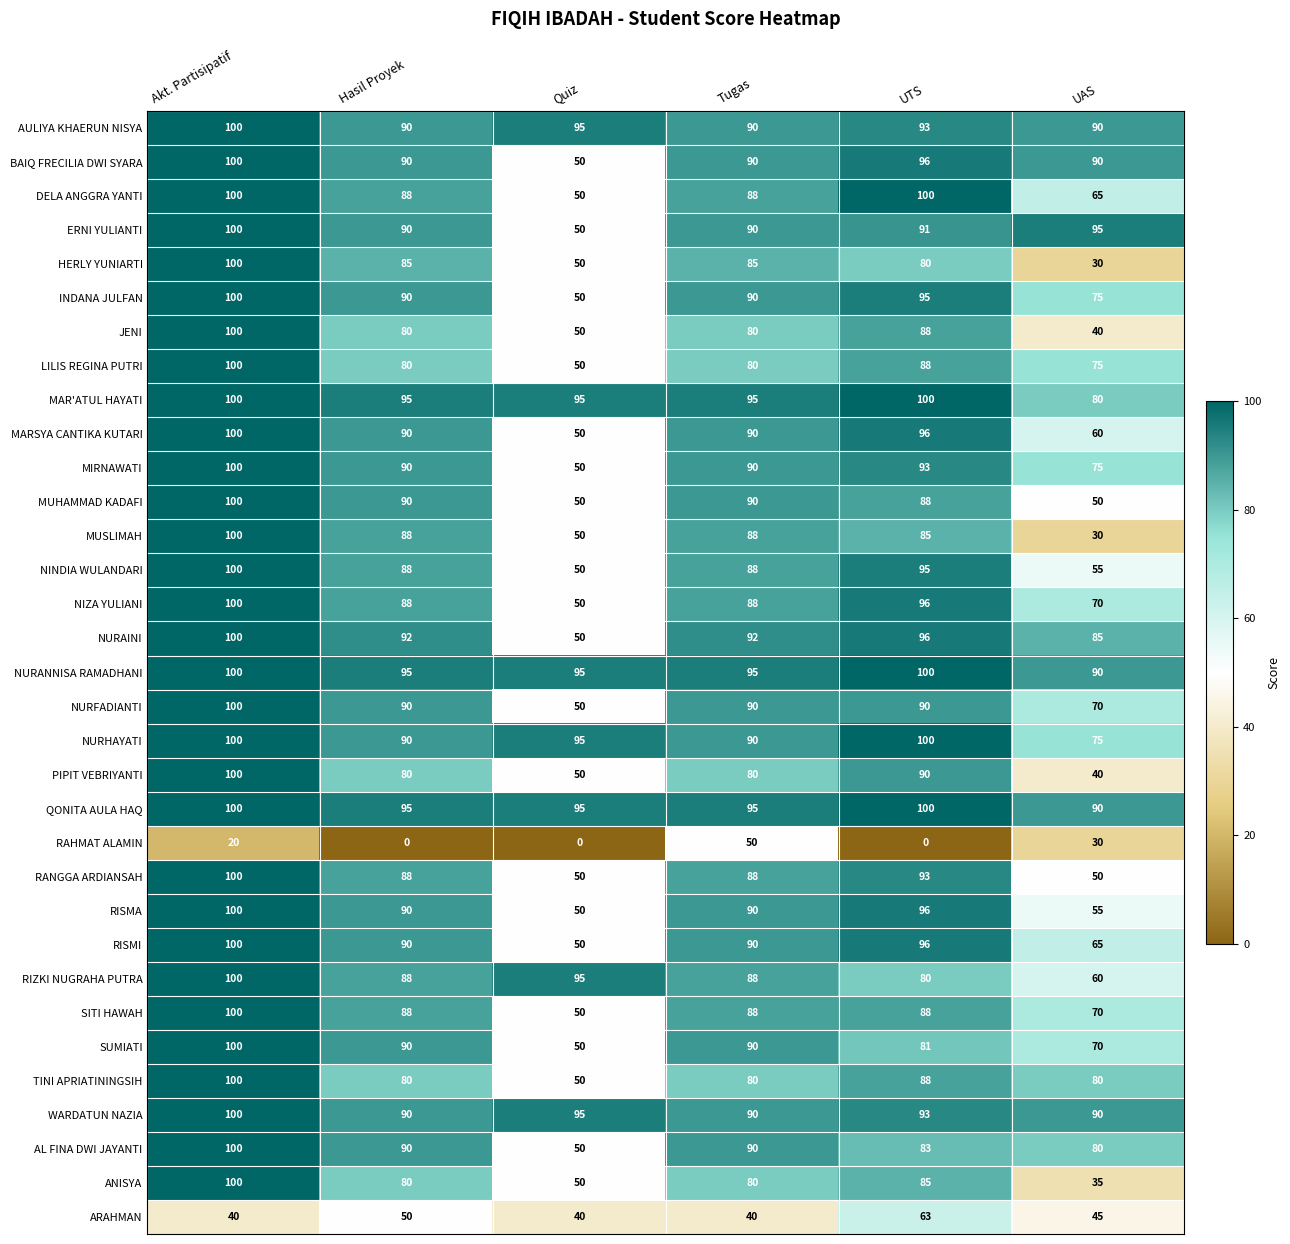

What is the maximum value shown in the chart?

100